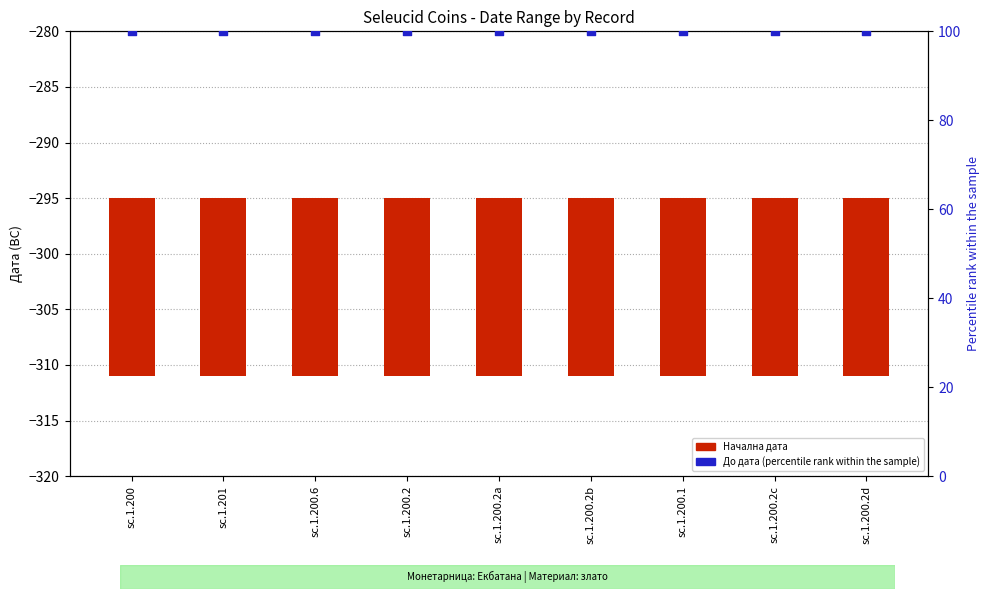

What are all the series names shown in the legend?

Начална дата, До дата (percentile rank within the sample)